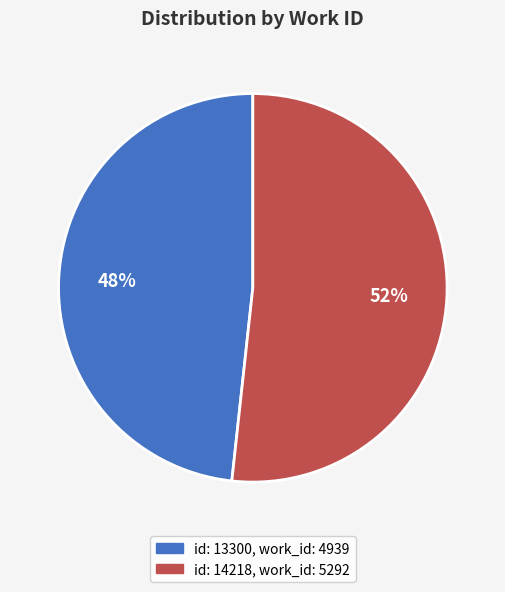

Count the number of slices in the pie.

2